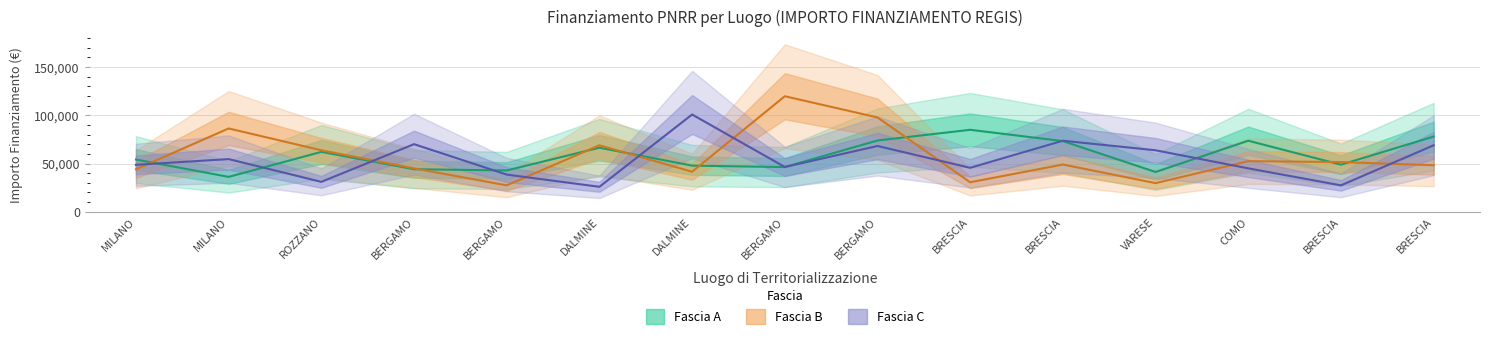

Reading left to right, what are all the values shown in this chart?

Fascia A: 54144.9	36123.8	62062.4	44080.6	42816.5	66393.6	47794.5	46312.5	73886.6	84977.9	73250.1	41196.6	73636.1	48776.3	77926.5
Fascia B: 44036.1	86371.0	63747.5	44978.7	27342.9	68925.6	41496.0	119783.4	97812.0	30558.8	48957.9	29640.7	52455.4	51504.7	48200.6
Fascia C: 48646.7	54577.6	30978.2	70077.9	38513.5	25842.4	100847.1	46386.6	68180.1	45553.7	73636.1	63747.5	44978.7	27342.9	68925.6